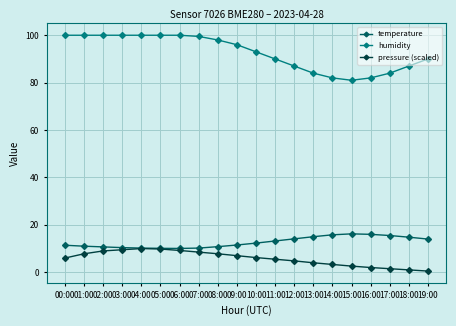

Where does the humidity series first go above 96?

00:00